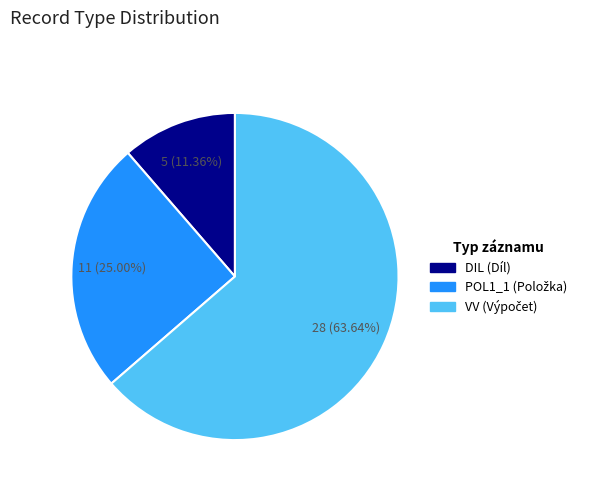

Is there any slice that represents more than half of the pie?

Yes